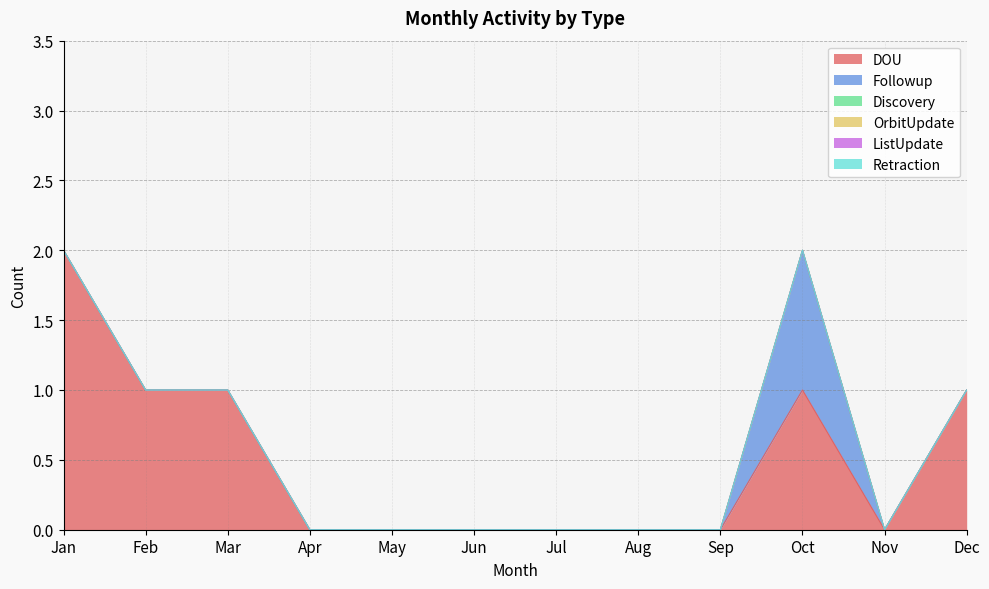

True or false: Followup and DOU cross at least once.

False